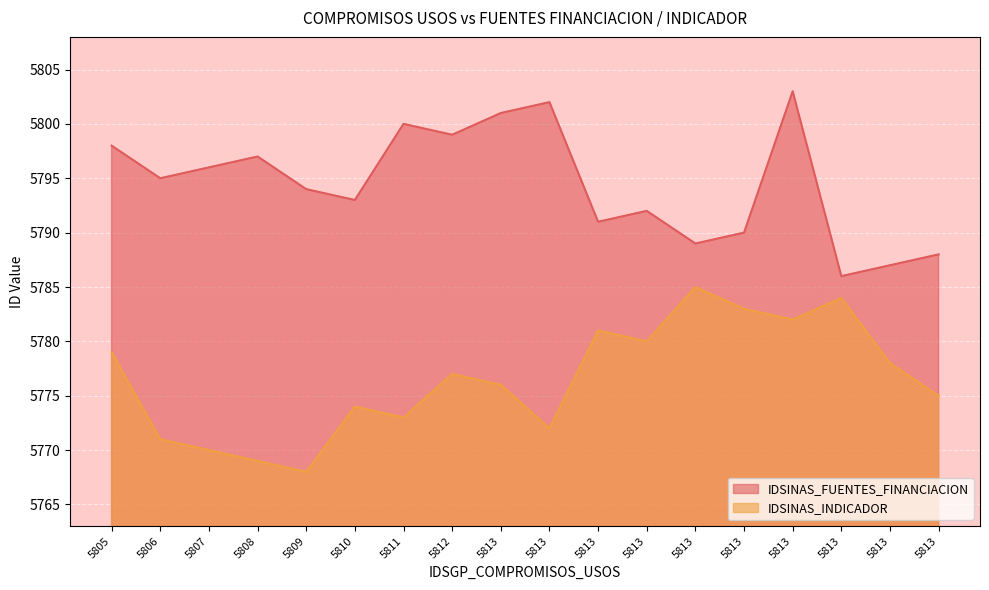

In IDSINAS_FUENTES_FINANCIACION, how many points are higher than both neighbors (excluding endpoints)?

5